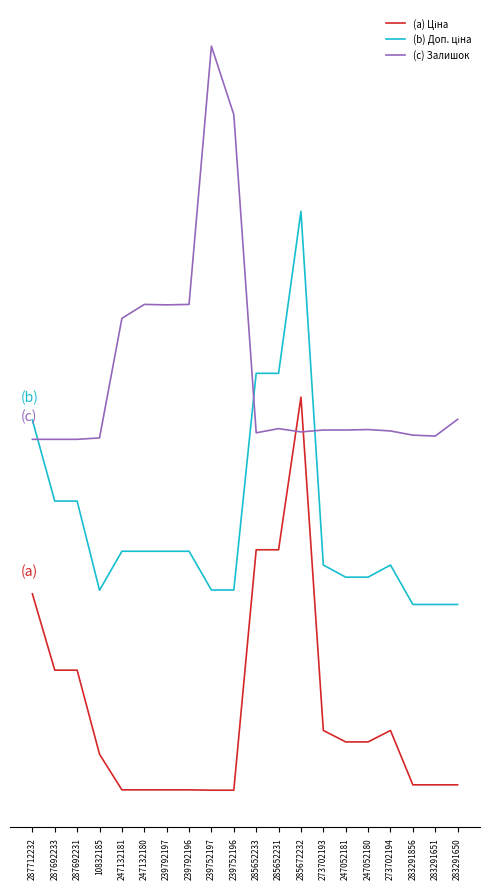

True or false: (a) Ціна has a value of 0.0 at 239792196.

True